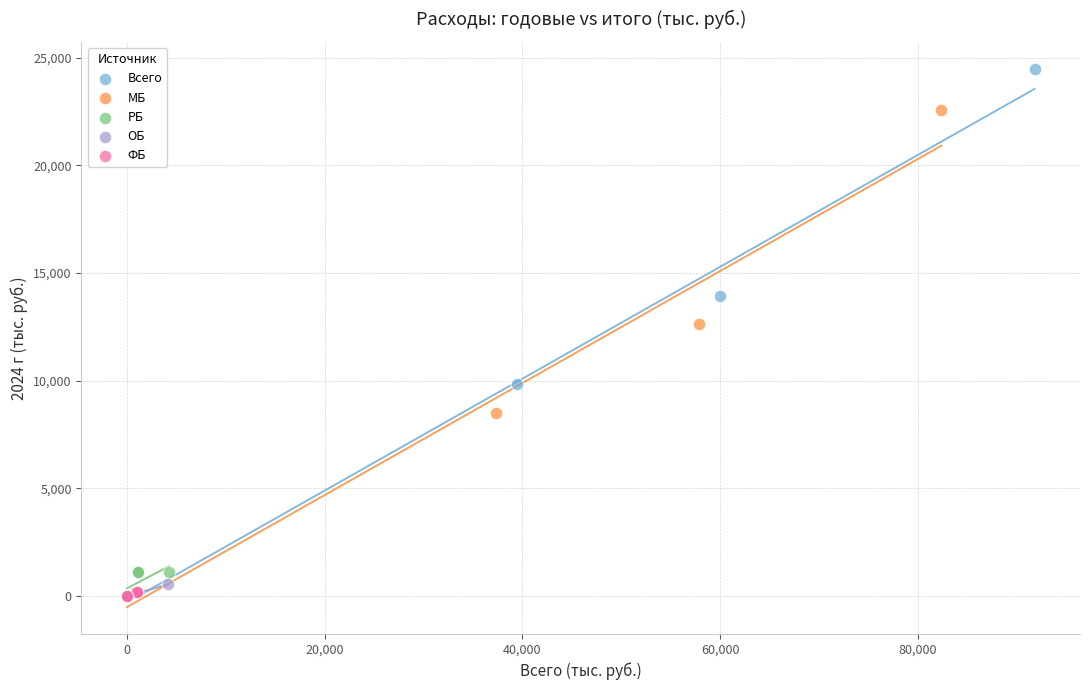

What are all the series names shown in the legend?

Всего, МБ, РБ, ОБ, ФБ